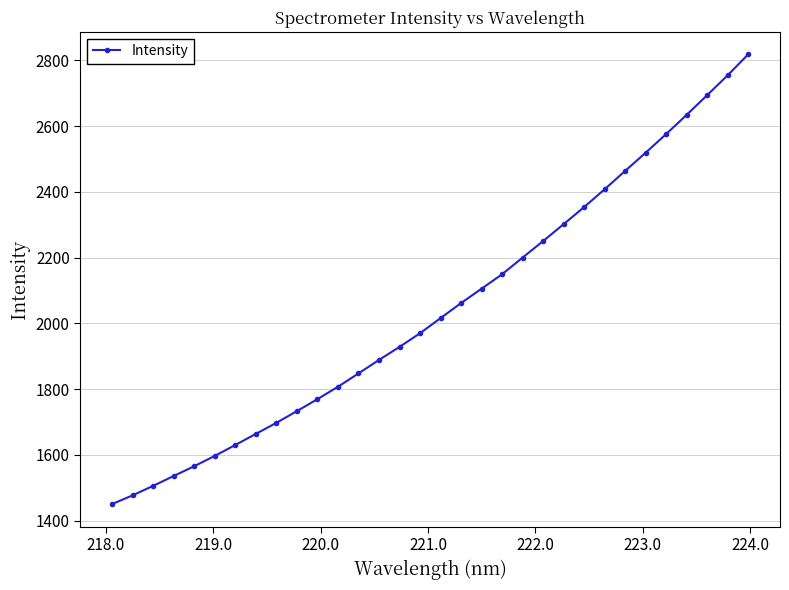

True or false: the data has more than 2 interior local peaks.

False